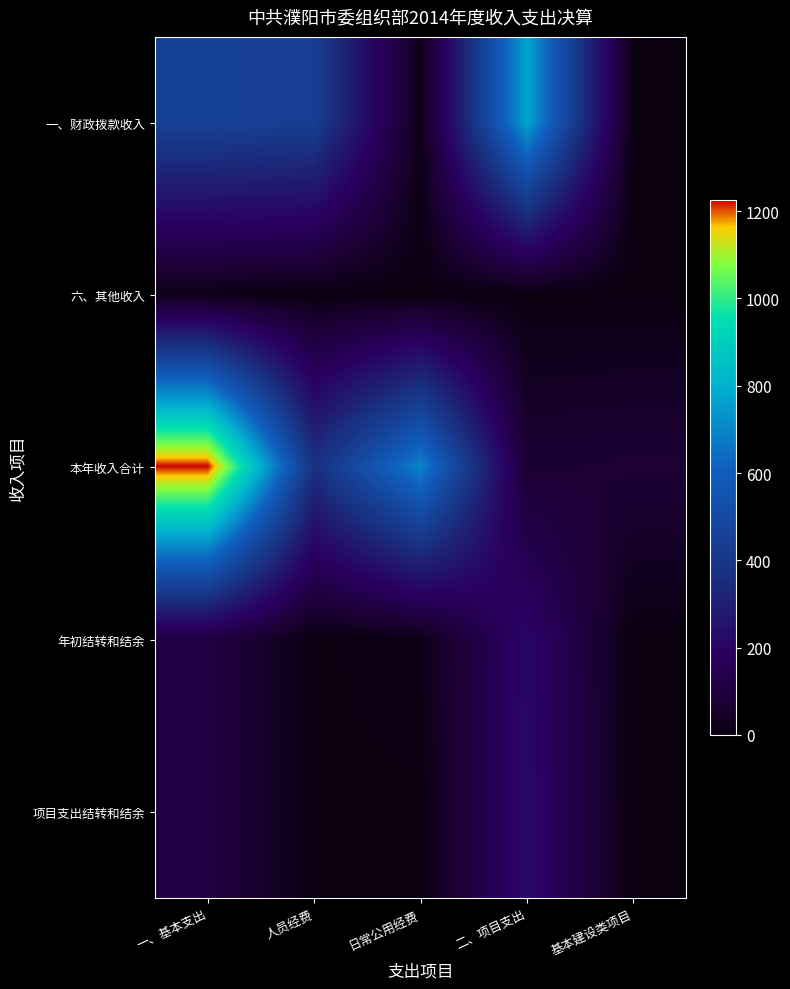

Which series has the largest total across all categories?

本年收入合计